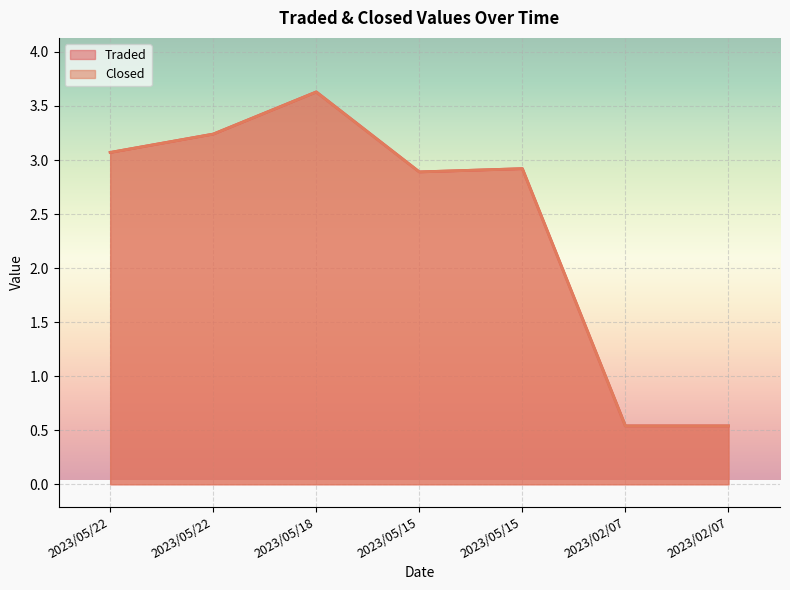

What are all the series names shown in the legend?

Traded, Closed